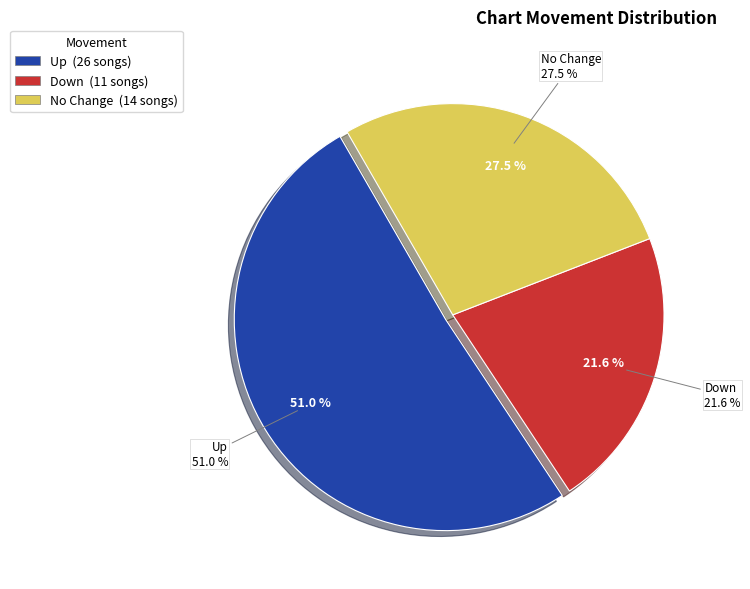

What is the ratio of the value at - to the value at down?

1.3